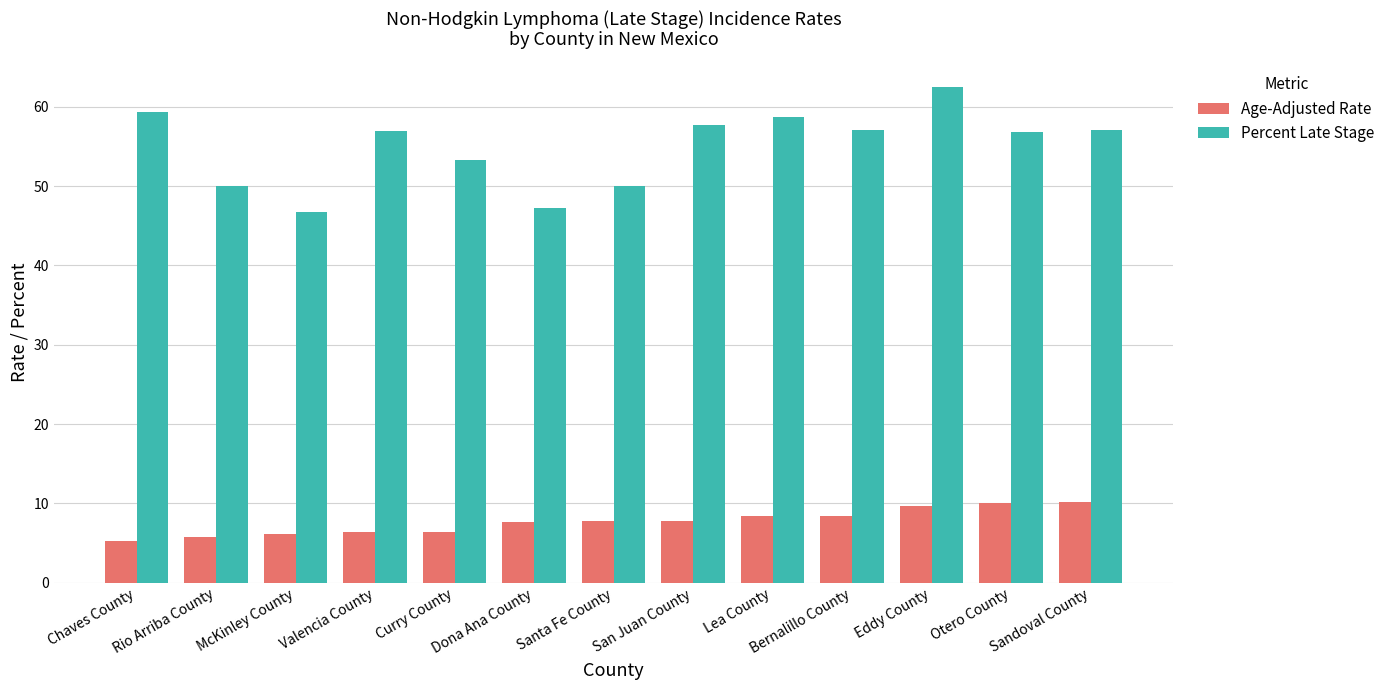

What is the total value across all series at McKinley County?

52.8